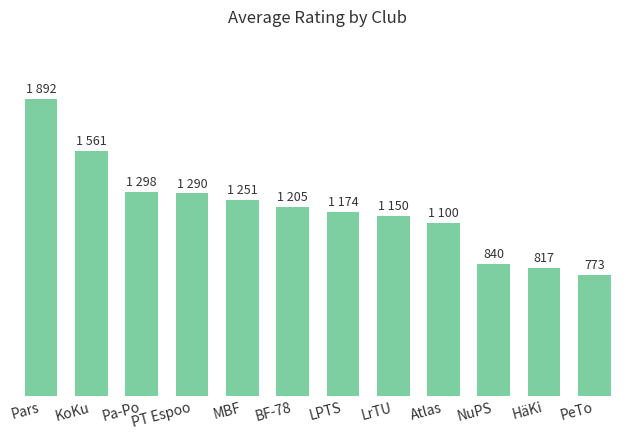

Which category has the highest value across all series?

Pars